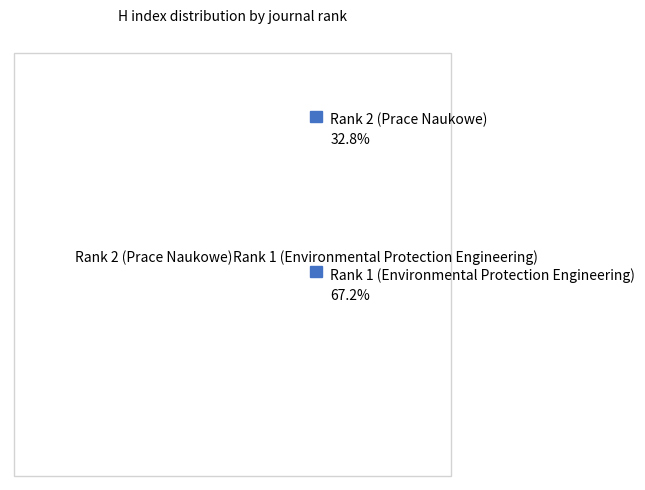

How many slices are in this pie chart?

2